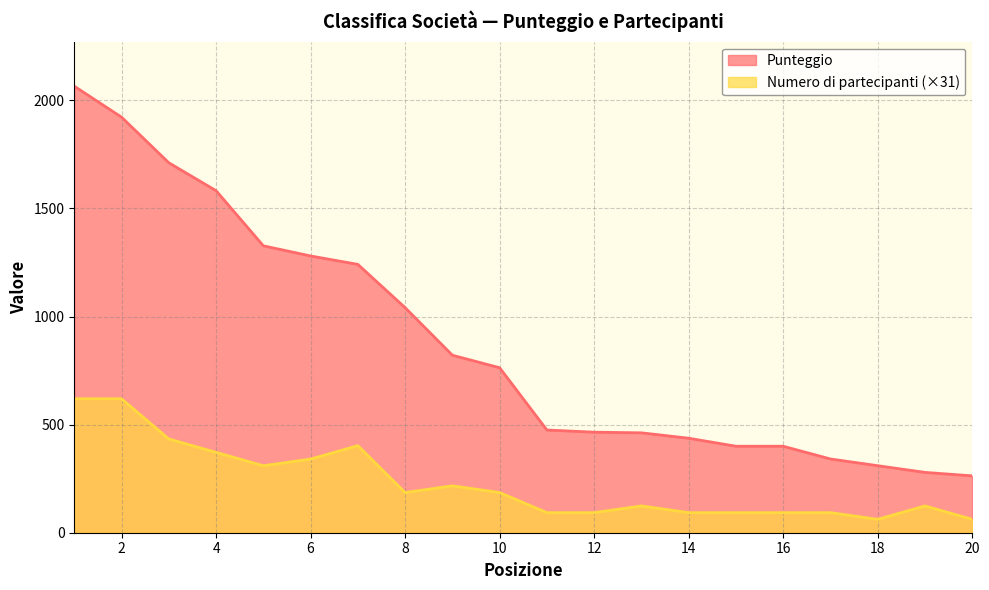

The value of Numero di partecipanti at 4 is 590.5. True or false?

False